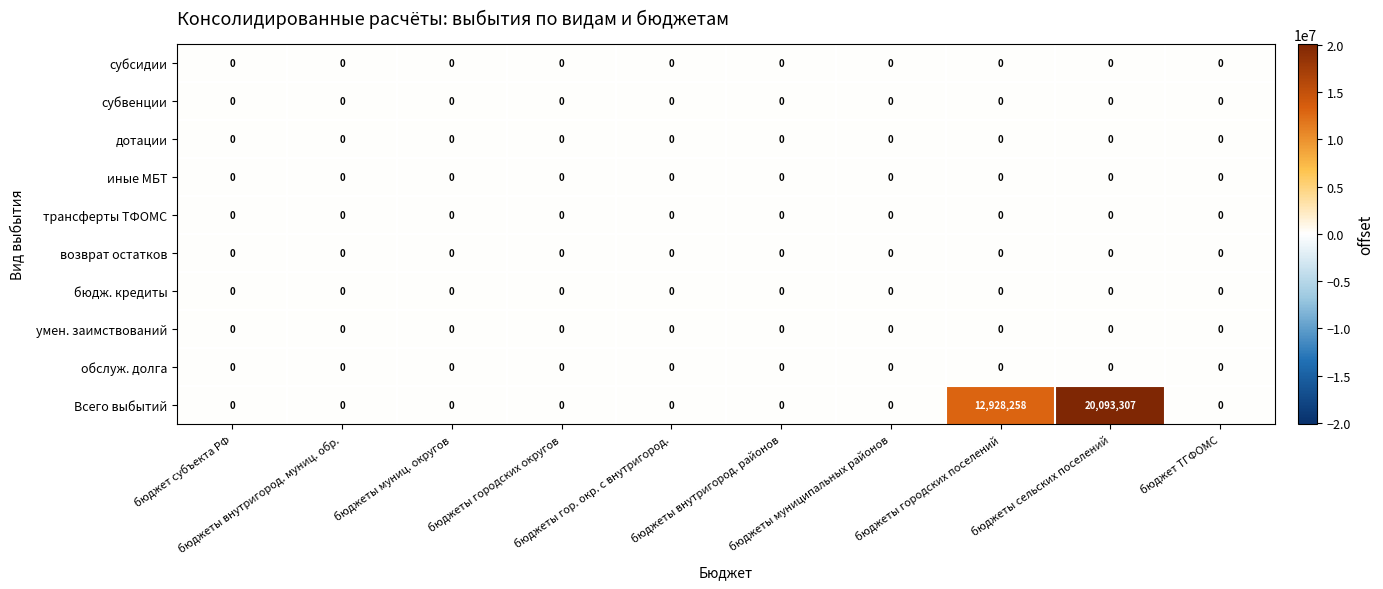

Which series has the widest spread of values?

Всего выбытий